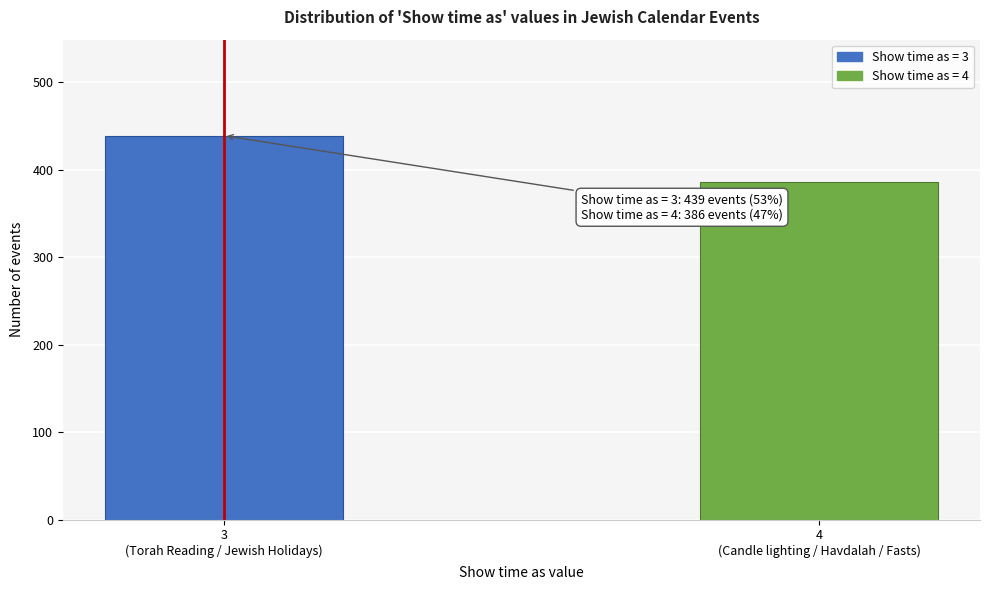

Reading right to left, what are all the values shown in this chart?

386	439